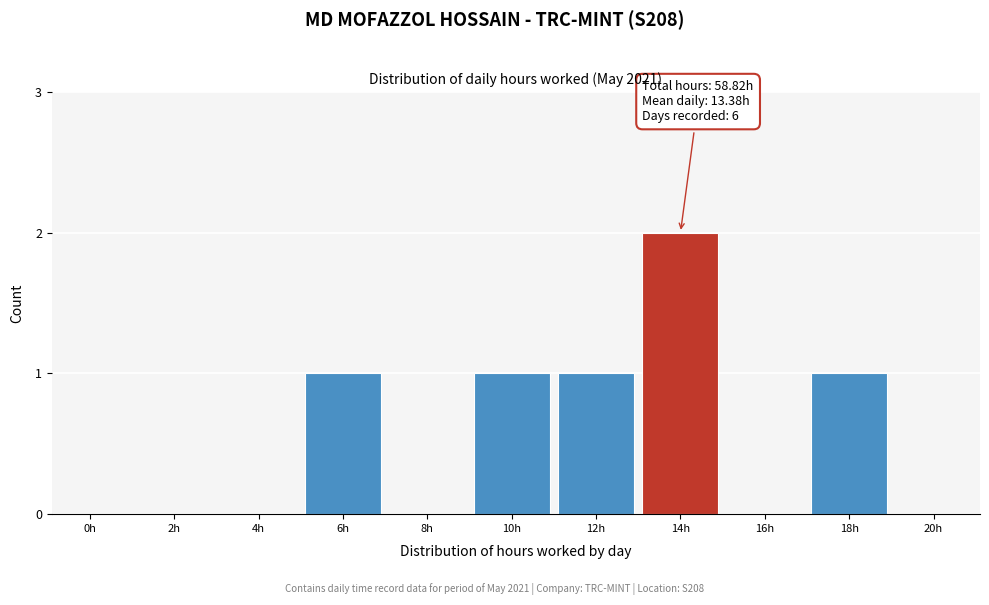

Reading left to right, extract all data points from this chart.

0h=0	2h=0	4h=0	6h=1	8h=0	10h=1	12h=1	14h=2	16h=0	18h=1	20h=0